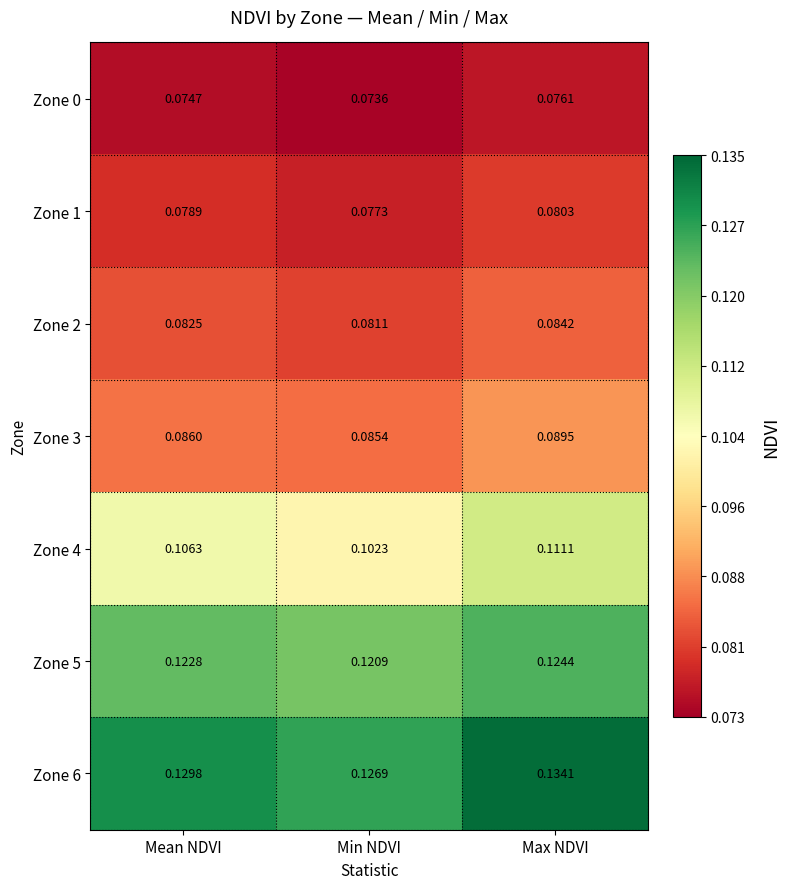

List the series in order of their peak value, highest first.

Zone 6, Zone 5, Zone 4, Zone 3, Zone 2, Zone 1, Zone 0